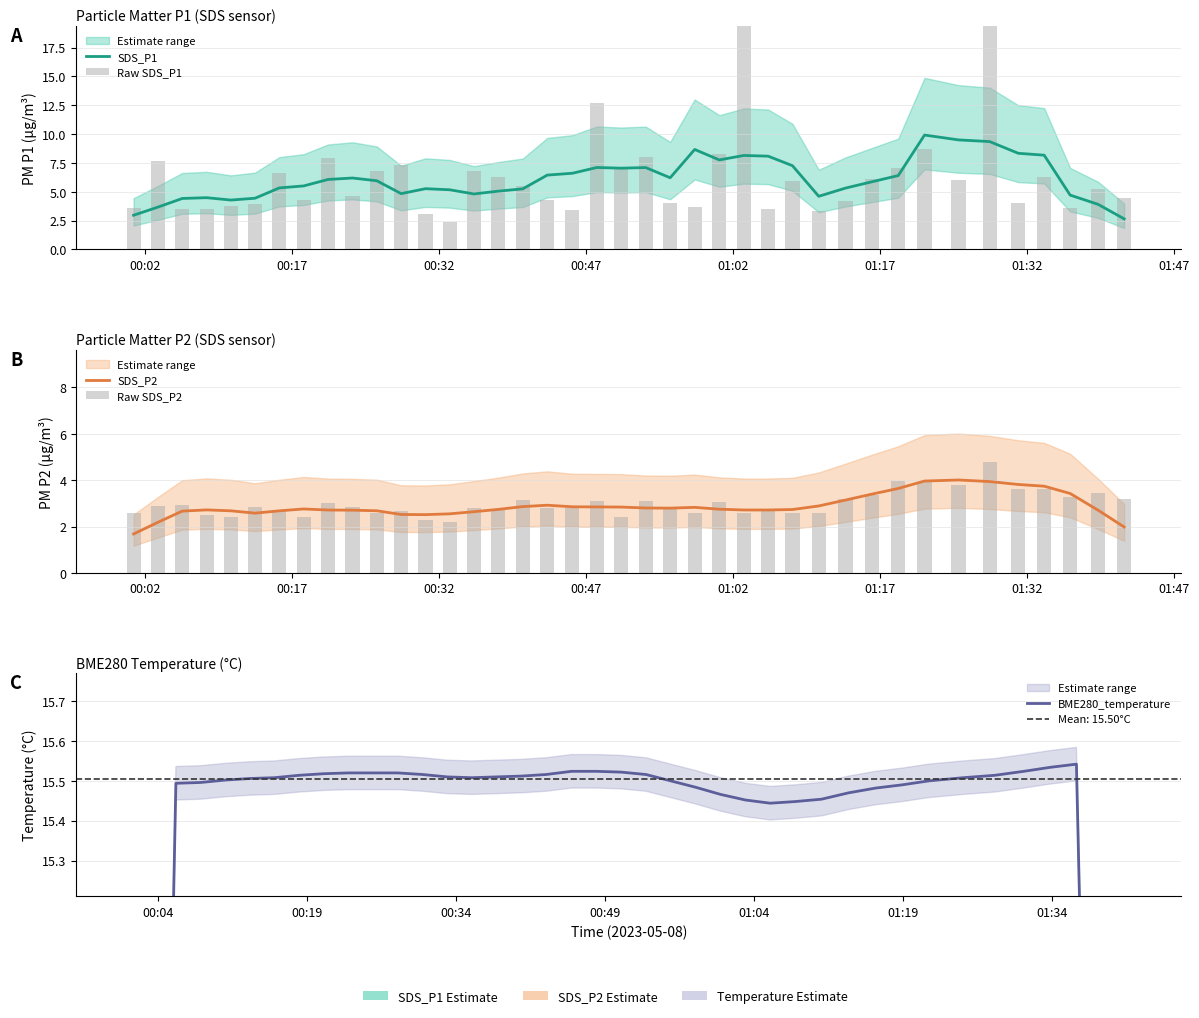

Reading right to left, what are all the values shown in this chart?

SDS_P1: 2.7	3.9	4.7	8.2	8.3	9.4	9.5	9.9	6.4	5.9	5.3	4.6	7.3	8.1	8.1	7.8	8.7	6.2	7.1	7.0	7.1	6.6	6.4	5.3	5.1	4.8	5.2	5.3	4.8	6.0	6.2	6.1	5.5	5.3	4.4	4.3	4.5	4.4	3.7	3.0
Raw SDS_P1: 4.4	5.2	3.6	6.3	4.0	21.7	6.0	8.7	7.0	6.1	4.2	3.4	5.9	3.5	19.4	8.3	3.7	4.0	8.0	7.1	12.7	3.4	4.3	5.5	6.3	6.8	2.4	3.1	7.3	6.8	4.6	8.0	4.3	6.7	4.0	3.8	3.5	3.5	7.7	3.6
SDS_P2: 2.0	2.7	3.4	3.7	3.8	3.9	4.0	4.0	3.6	3.4	3.1	2.9	2.7	2.7	2.7	2.7	2.8	2.8	2.8	2.8	2.8	2.9	2.9	2.9	2.7	2.6	2.5	2.5	2.5	2.7	2.7	2.7	2.8	2.7	2.6	2.7	2.7	2.7	2.2	1.7
Raw SDS_P2: 3.2	3.4	3.3	3.6	3.6	4.8	3.8	3.9	4.0	3.4	3.2	2.6	2.6	2.7	2.6	3.1	2.6	2.8	3.1	2.4	3.1	2.8	2.8	3.1	2.8	2.8	2.2	2.3	2.7	2.6	2.8	3.0	2.4	2.7	2.8	2.4	2.5	2.9	2.9	2.6
BME280_temperature: 9.3	12.4	15.5	15.5	15.5	15.5	15.5	15.5	15.5	15.5	15.5	15.5	15.4	15.4	15.5	15.5	15.5	15.5	15.5	15.5	15.5	15.5	15.5	15.5	15.5	15.5	15.5	15.5	15.5	15.5	15.5	15.5	15.5	15.5	15.5	15.5	15.5	15.5	12.4	9.3